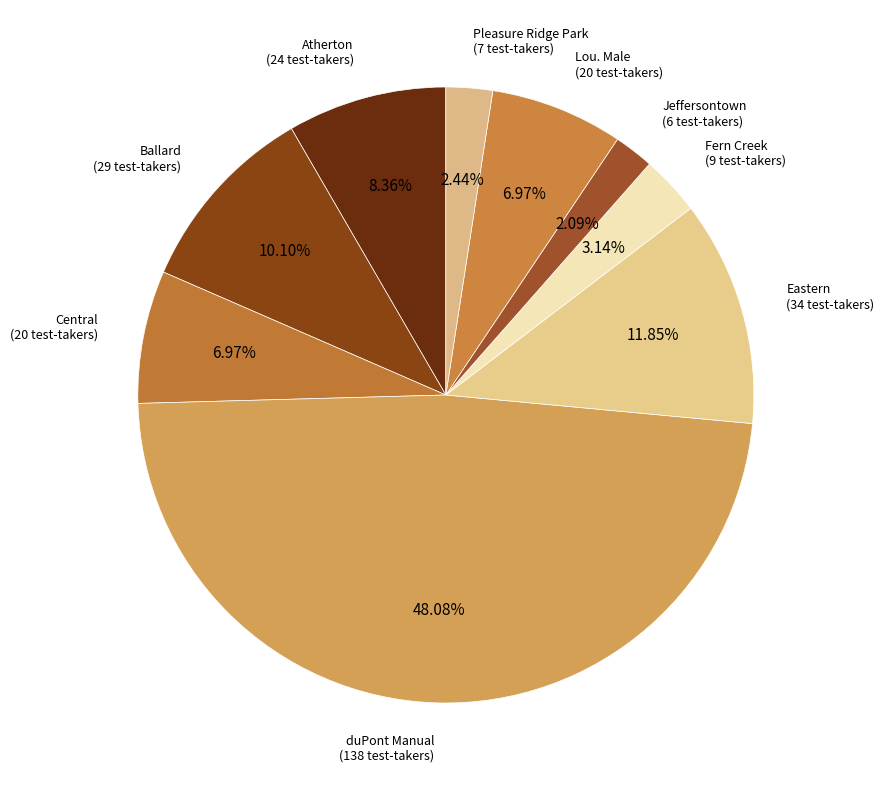

Between duPont Manual and Fern Creek, which is larger?

duPont Manual